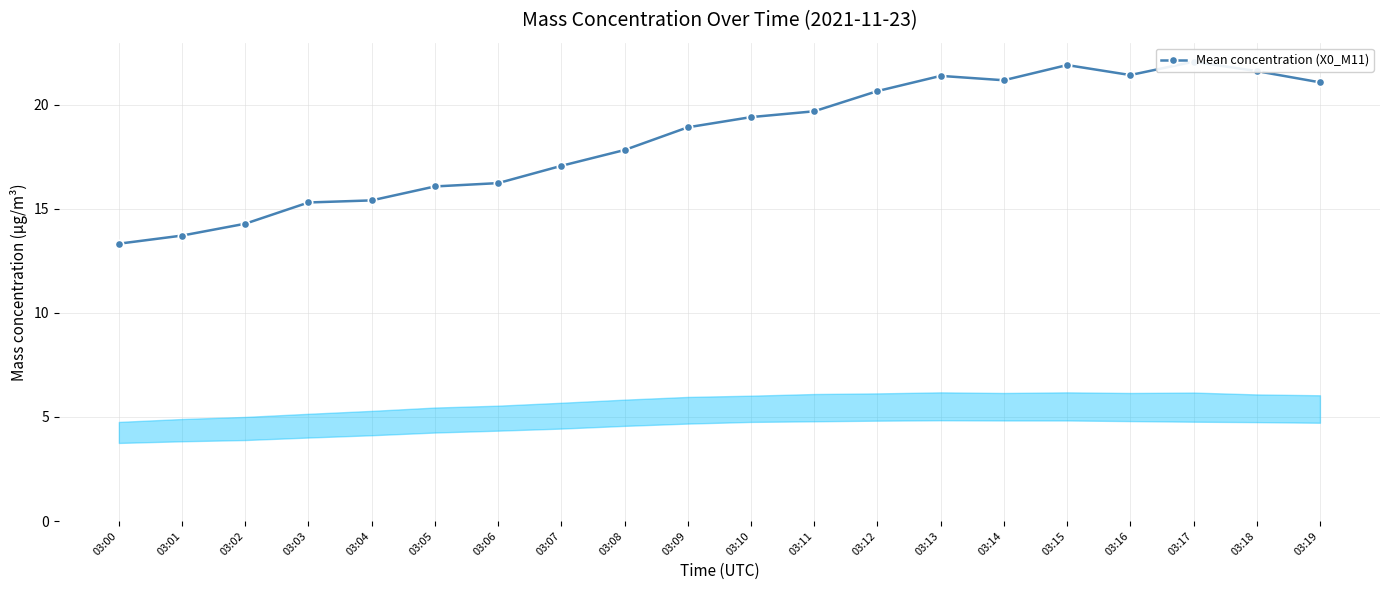

Is it true that the value at 03:13 is 7.4?

False